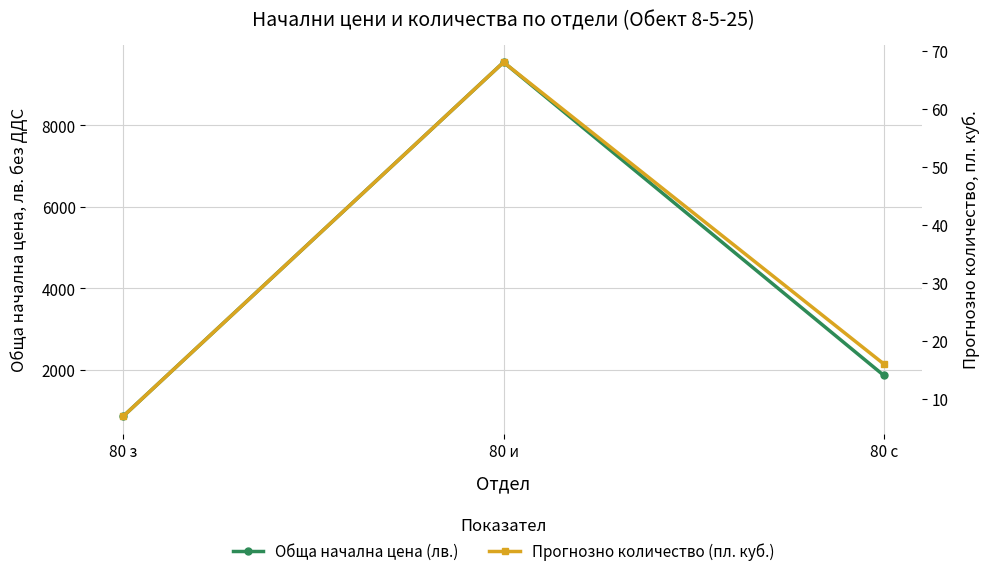

What is the value of the Прогнозно количество (пл. куб.) point at the 3rd from the left?

16